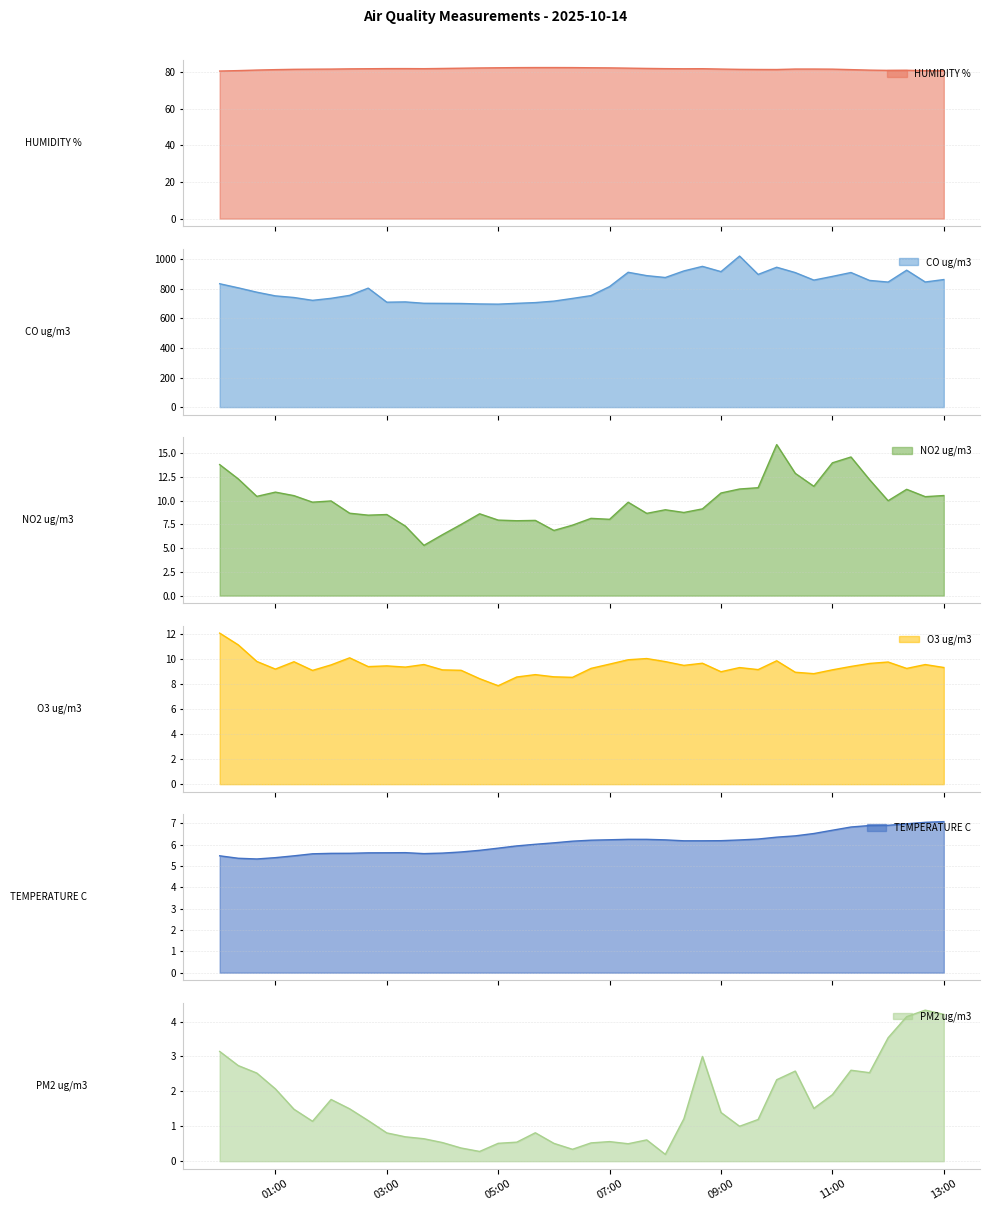

True or false: O3 ug/m3 has a value of 11.1 at 2025-10-14 00:20.

True